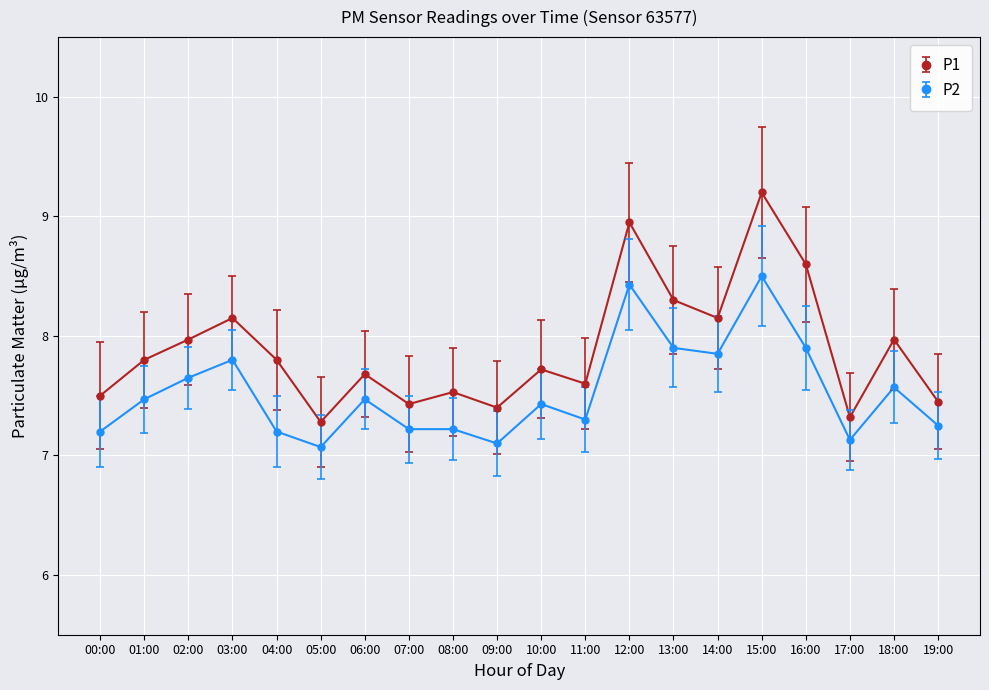

True or false: P1 and P2 intersect in this chart.

False